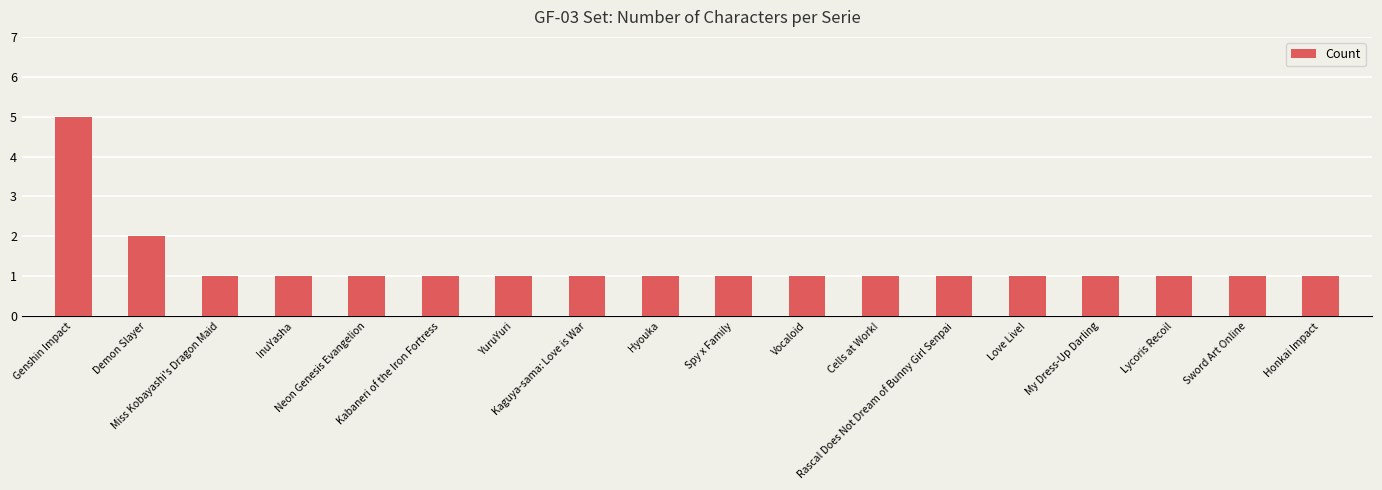

Which label corresponds to the largest value in the chart?

Genshin Impact